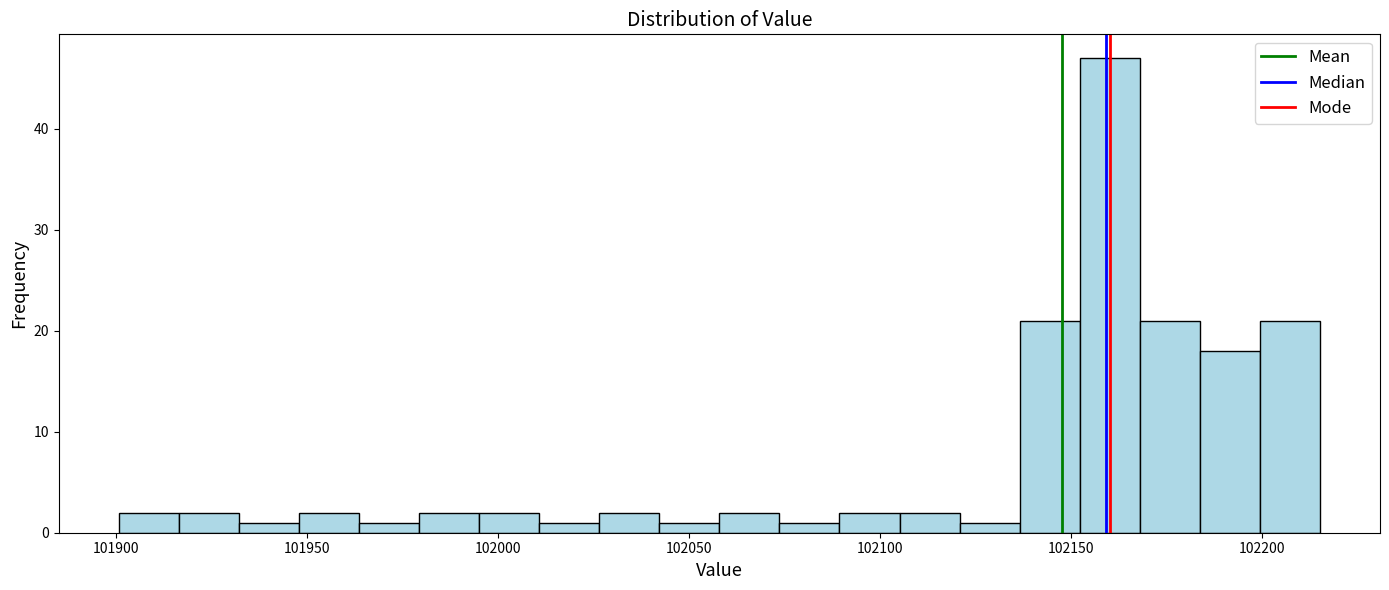

Read against the x-axis, roughly where is the centre of the tallest bar?

102160